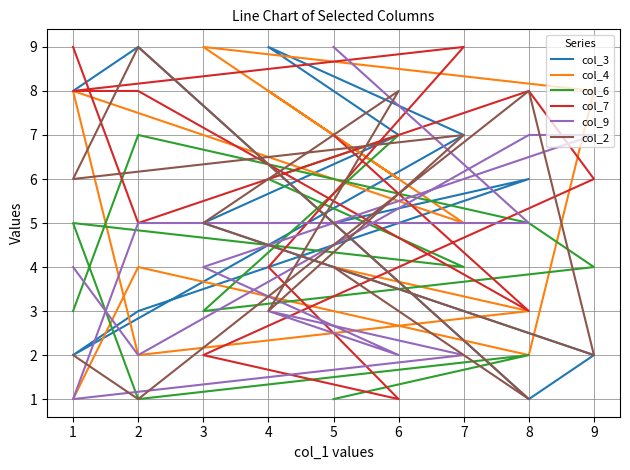

At which label does col_3 first exceed 6?

7